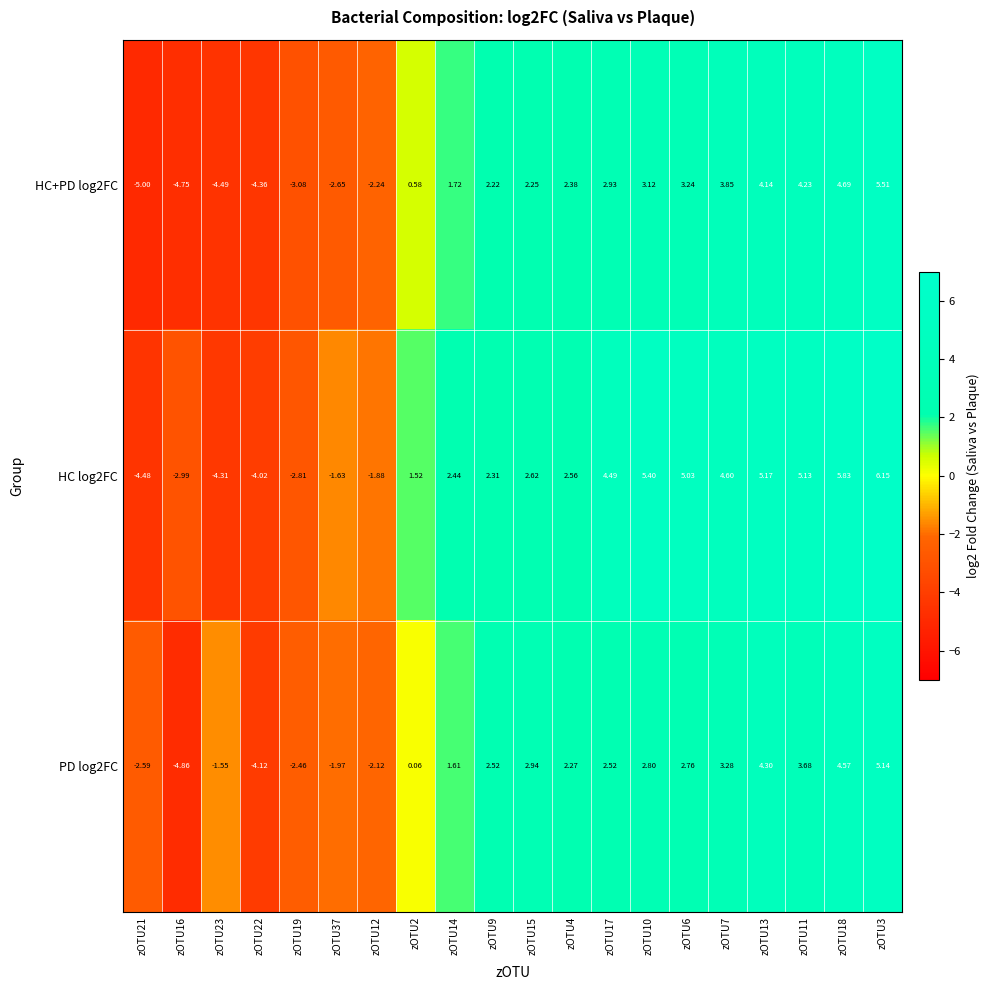

How many categories are shown in the chart?

20